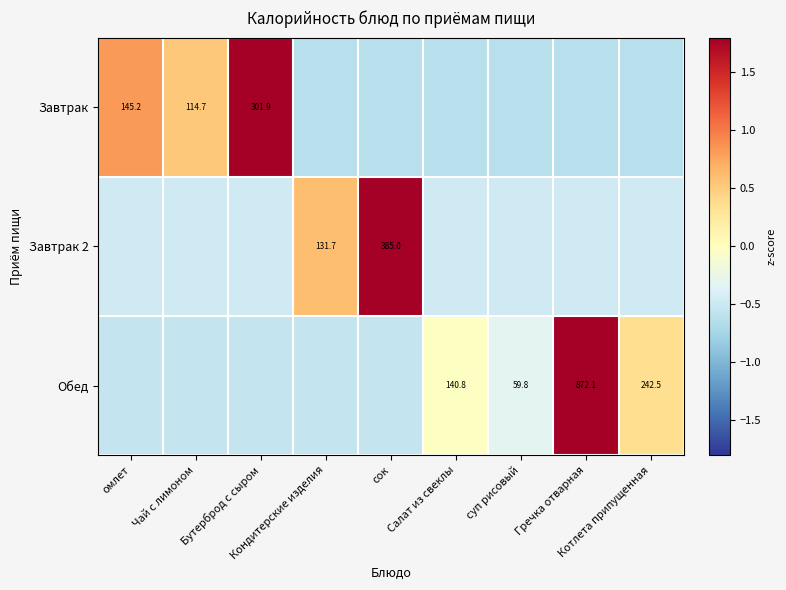

The value of Завтрак 2 at Бутерброд с сыром is -0.2. True or false?

False